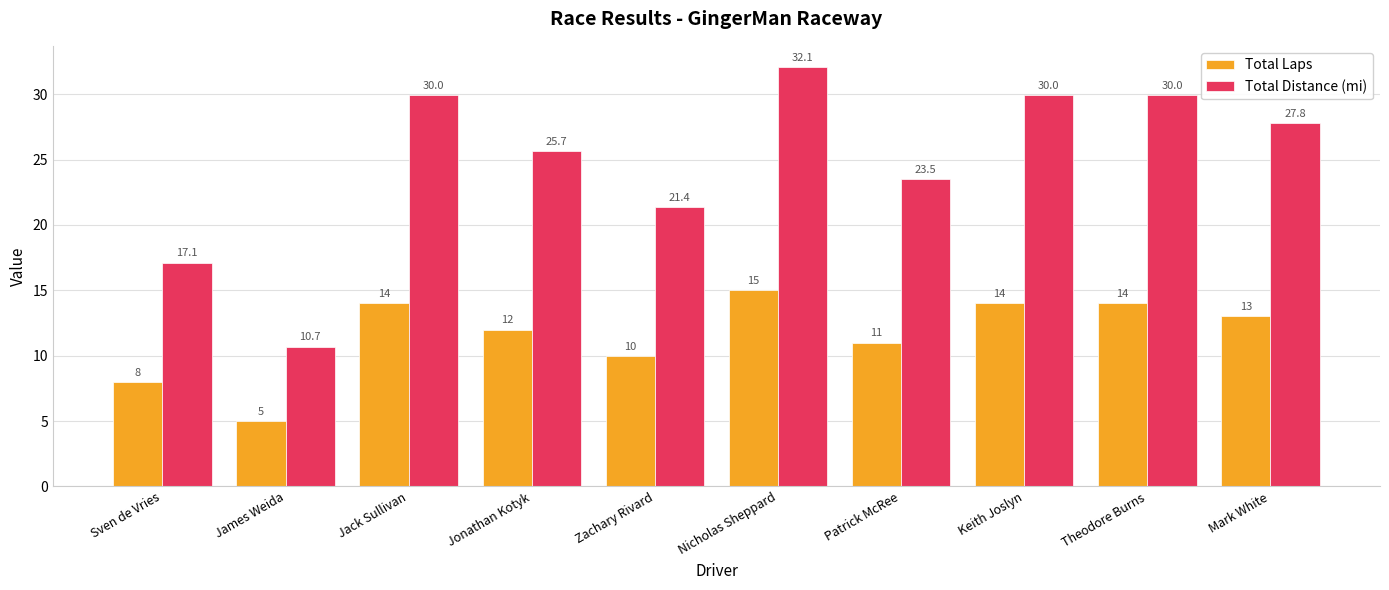

What value does the Total Distance (mi) series have at Jack Sullivan?

30.0